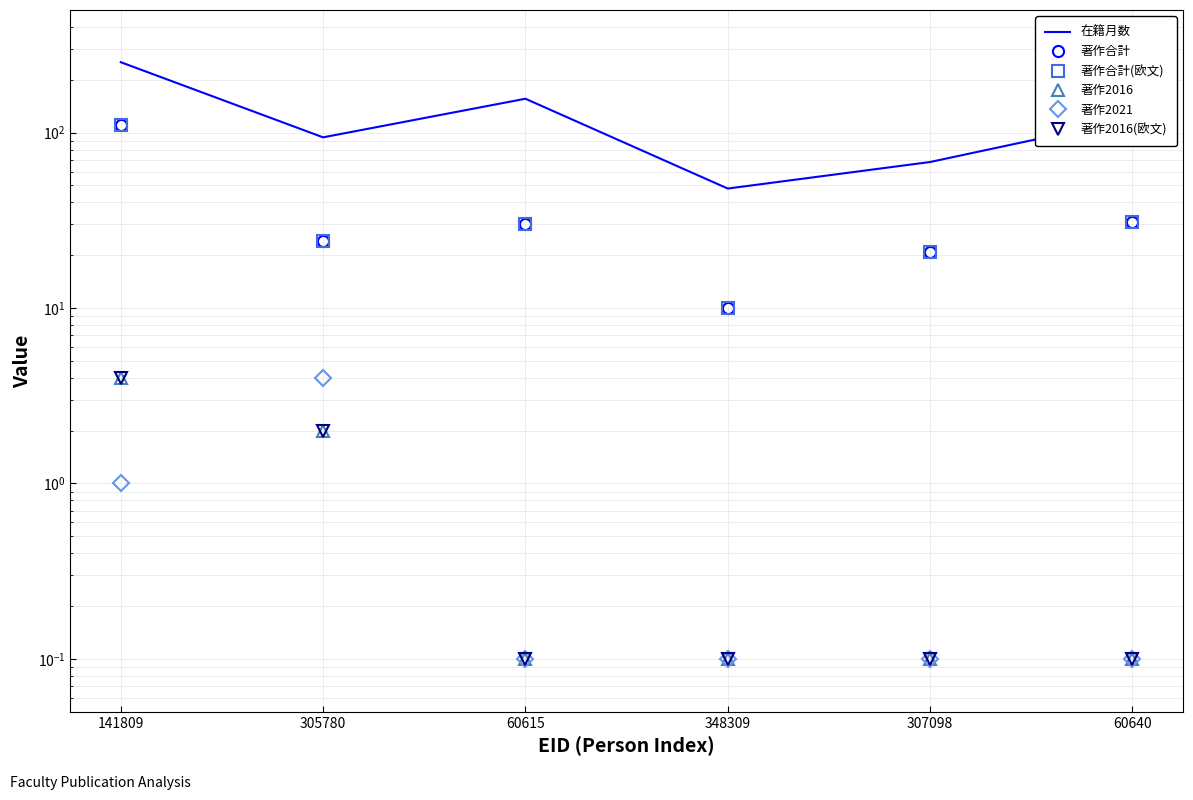

How many lines are shown in the chart?

6